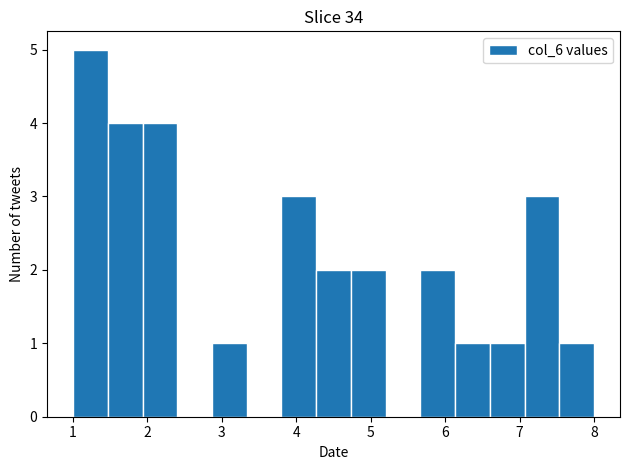

Over which range of the x-axis is the bar tallest?

1.0 to 1.5